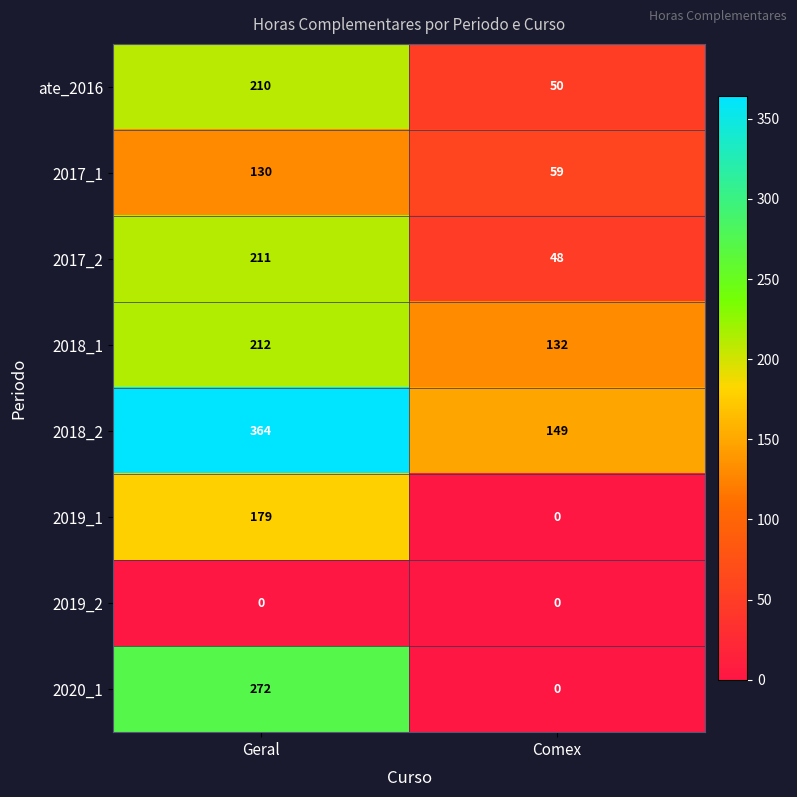

Reading left to right, transcribe all the data shown in this chart.

ate_2016: Geral=210	Comex=50
2017_1: Geral=130	Comex=59
2017_2: Geral=211	Comex=48
2018_1: Geral=212	Comex=132
2018_2: Geral=364	Comex=149
2019_1: Geral=179	Comex=0
2019_2: Geral=0	Comex=0
2020_1: Geral=272	Comex=0